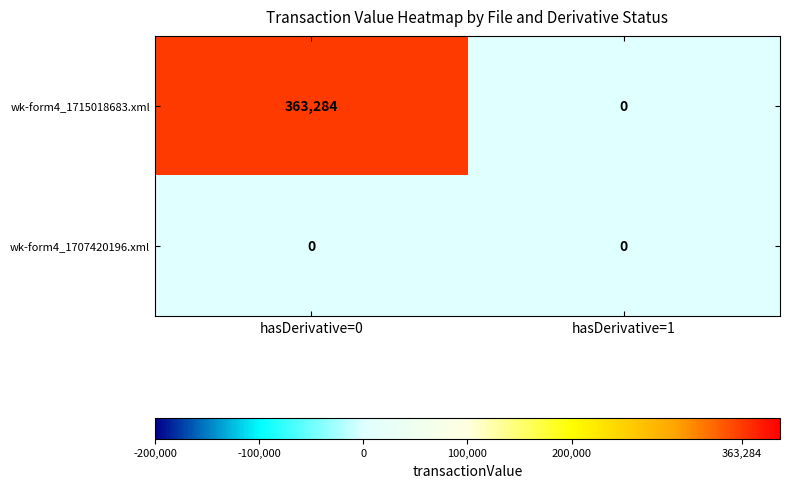

The wk-form4_1715018683.xml series shows 477243 at hasDerivative=0. True or false?

False